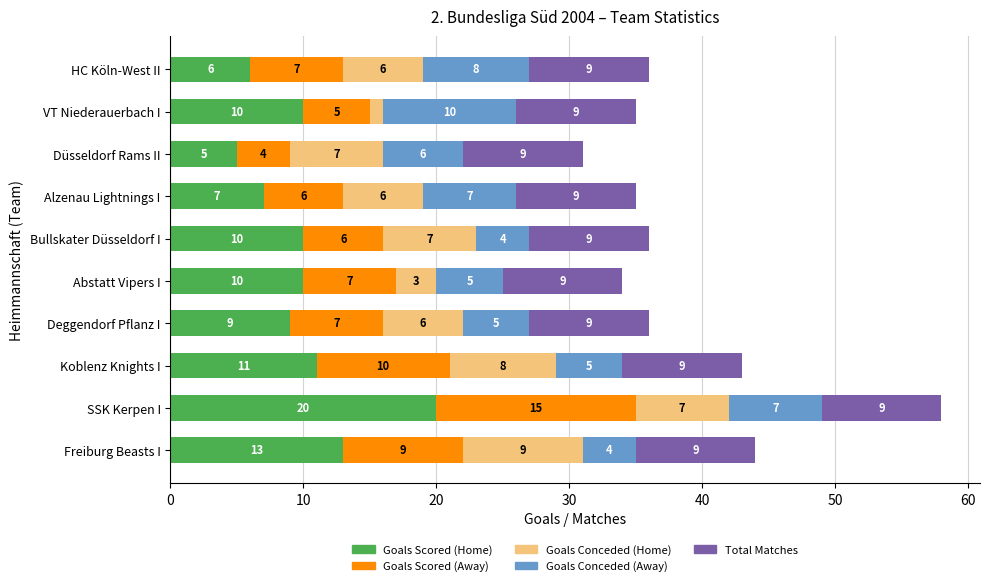

The Goals Scored (Home) series shows 15 at Abstatt Vipers I. True or false?

False